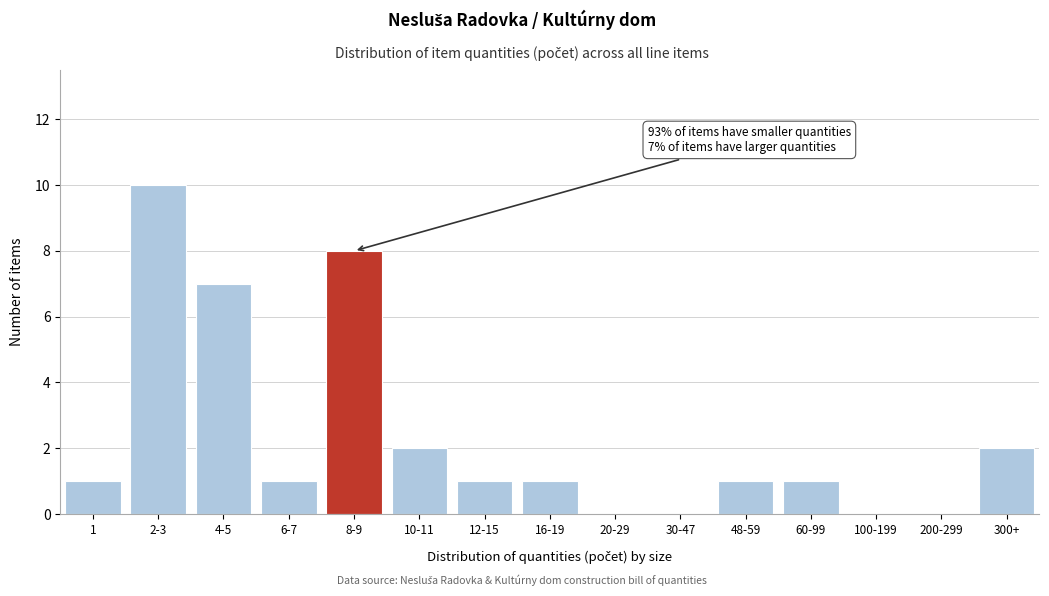

Reading left to right, transcribe all the data shown in this chart.

1=1	2-3=10	4-5=7	6-7=1	8-9=8	10-11=2	12-15=1	16-19=1	20-29=0	30-47=0	48-59=1	60-99=1	100-199=0	200-299=0	300+=2